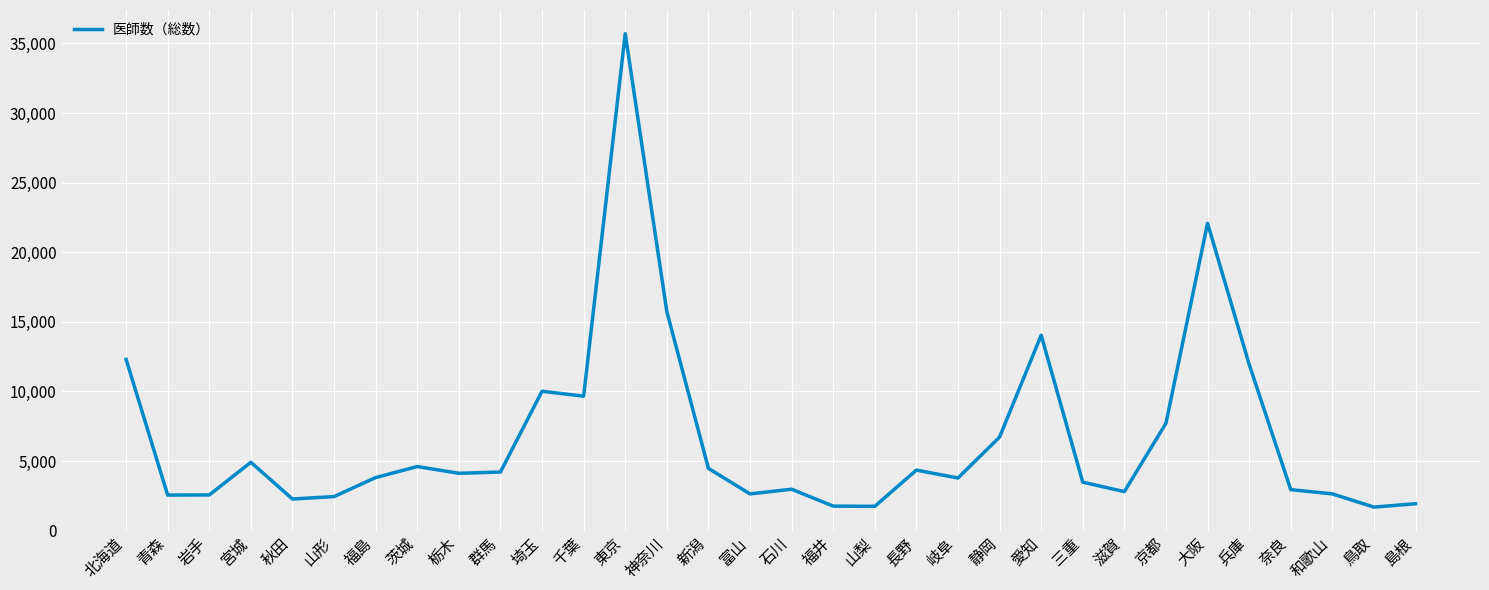

The value at 東京 is 35695. True or false?

True